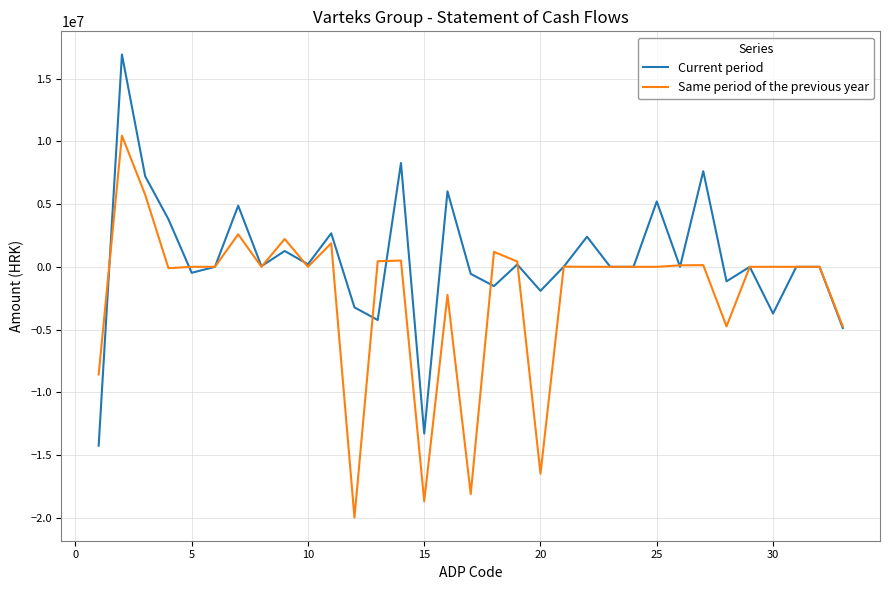

Which series has the largest total across all categories?

Current period